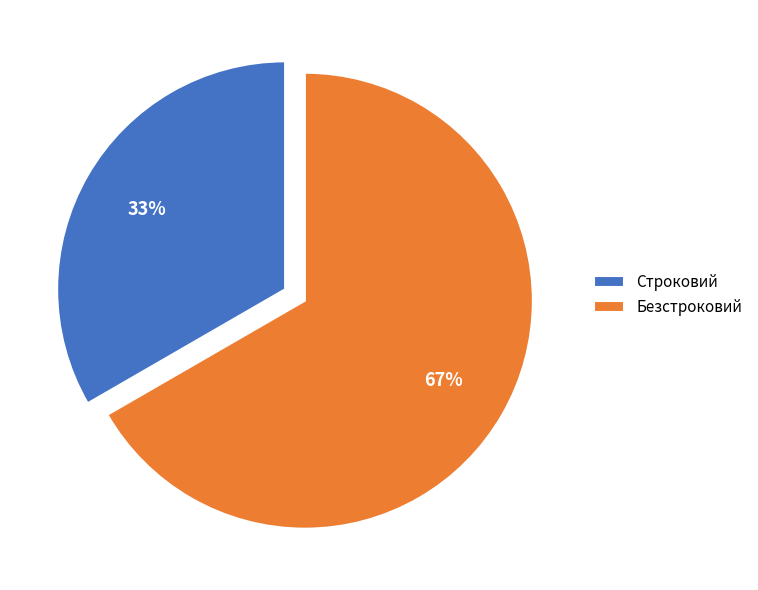

Which slice is the smallest?

Строковий